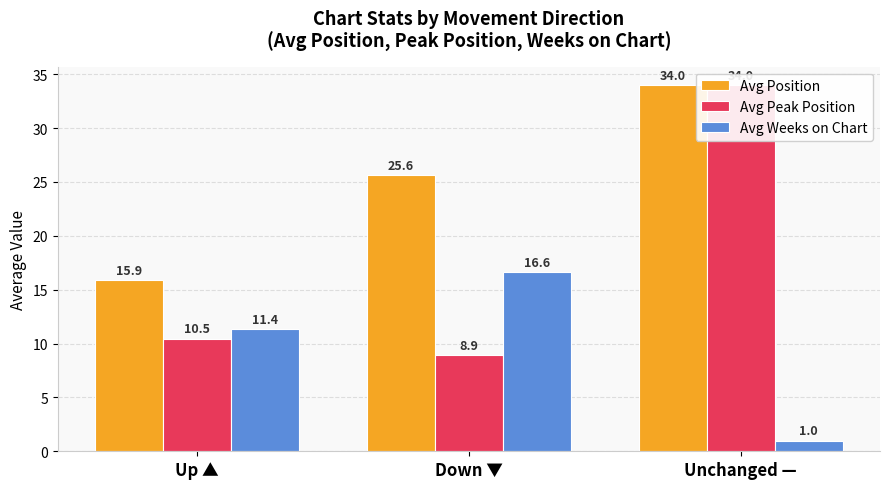

What is the difference between the maximum and second lowest values in the Avg Weeks on Chart series?

5.3